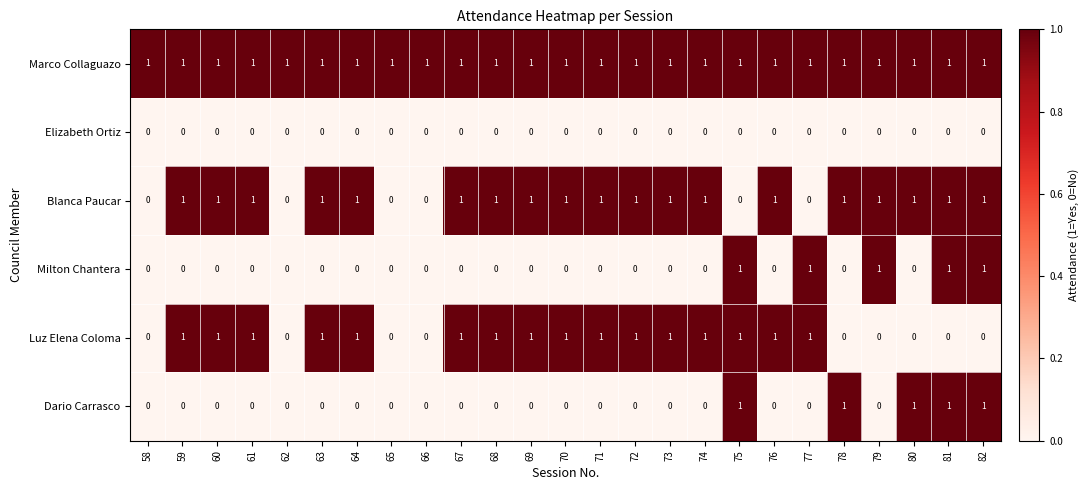

Which series has the largest total across all categories?

Marco Collaguazo